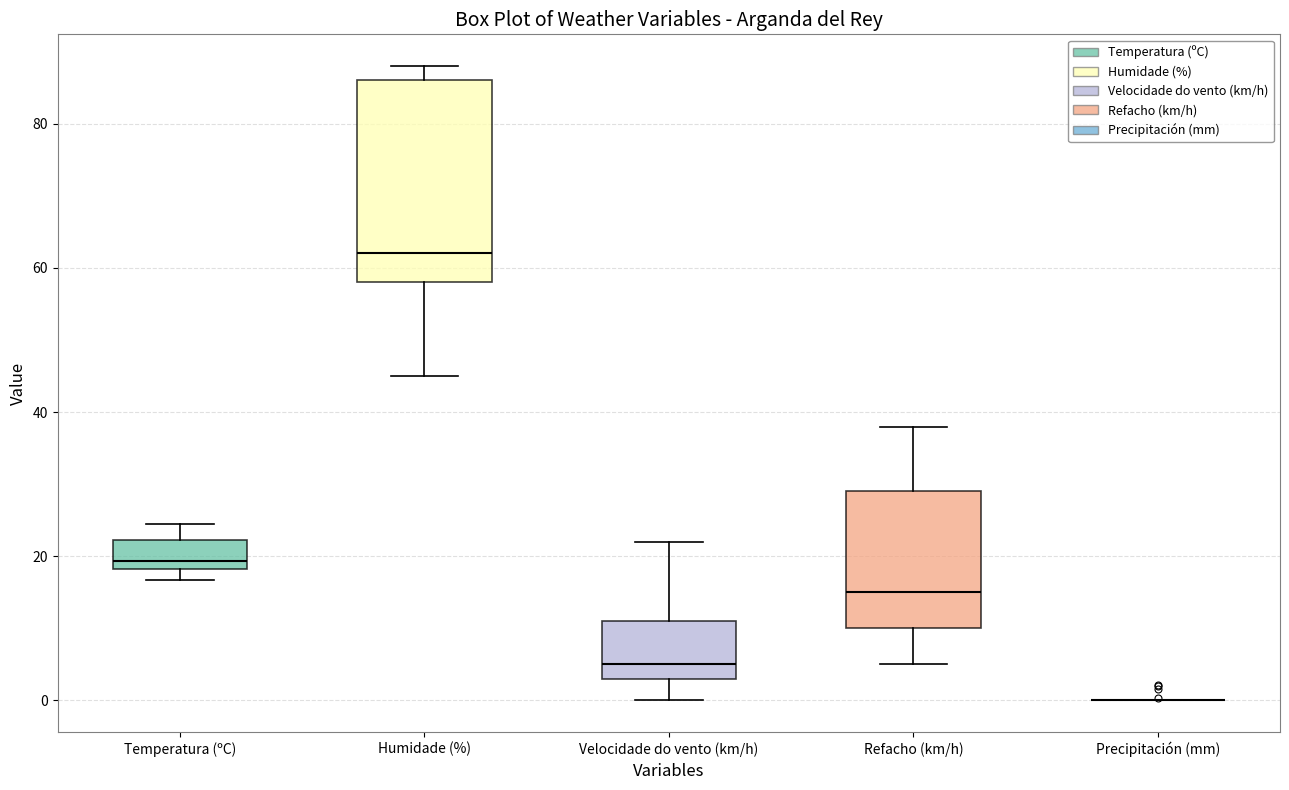

Reading left to right, transcribe this box plot: for each box, give where its median line is, the range the box spans, and where its two whiskers end, as read against the y-axis. The values are not printed on the chart, so give them approximately, as read against the axis.

Temperatura (ºC): median 20, box 18 to 22, whiskers 16 to 24
Humidade (%): median 62, box 58 to 86, whiskers 46 to 88
Velocidade do vento (km/h): median 6, box 4 to 12, whiskers 0 to 22
Refacho (km/h): median 16, box 10 to 30, whiskers 6 to 38
Precipitación (mm): box collapsed to a line at 0, whiskers 0 to 0